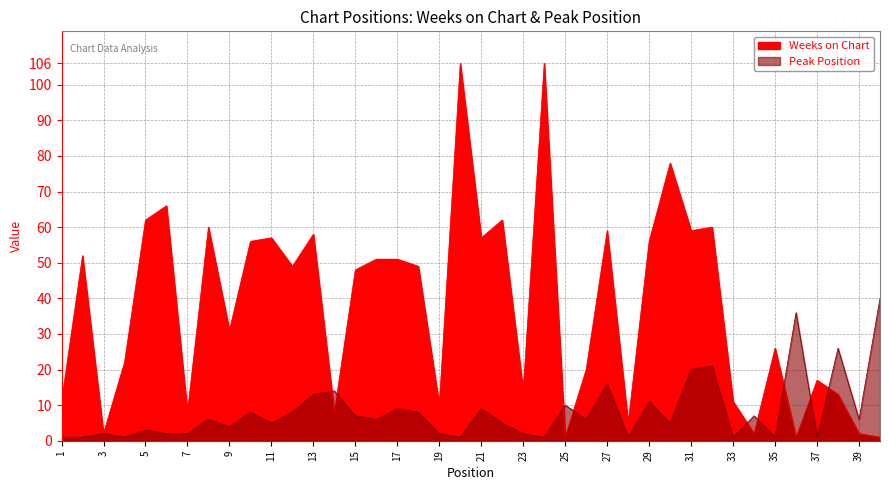

True or false: Weeks on Chart has more than 1 interior local peaks.

True